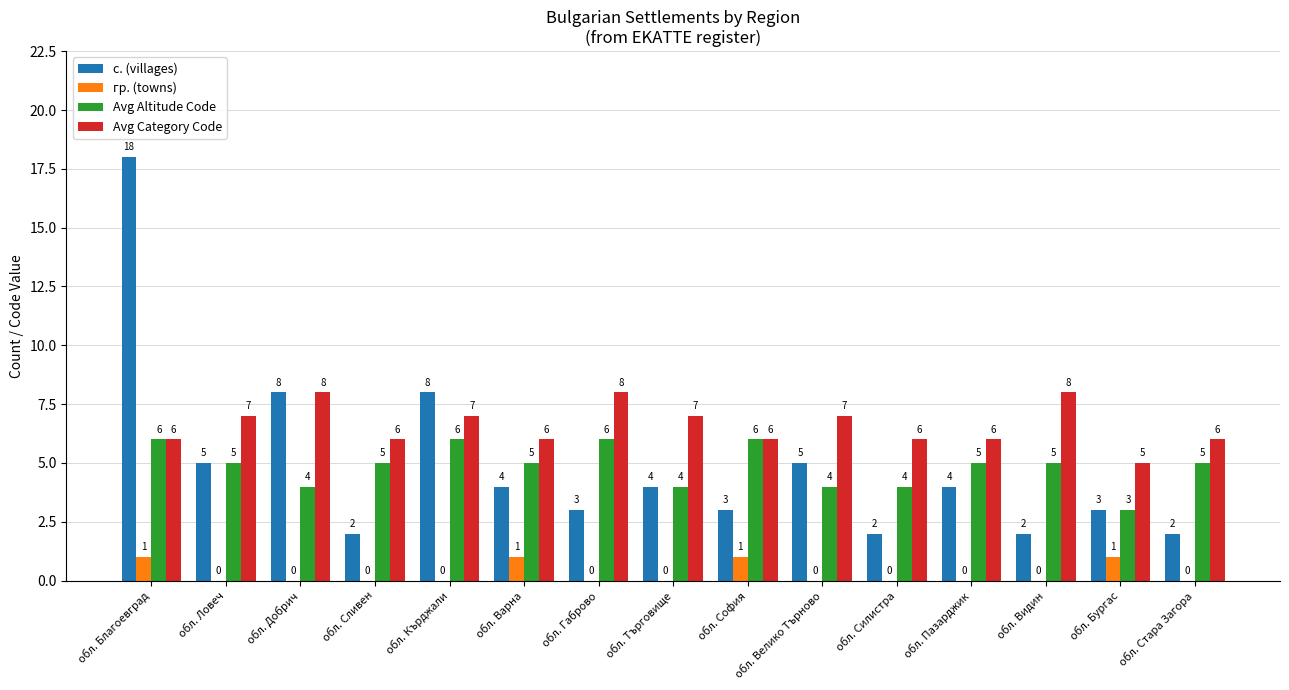

How many groups of bars are there?

15